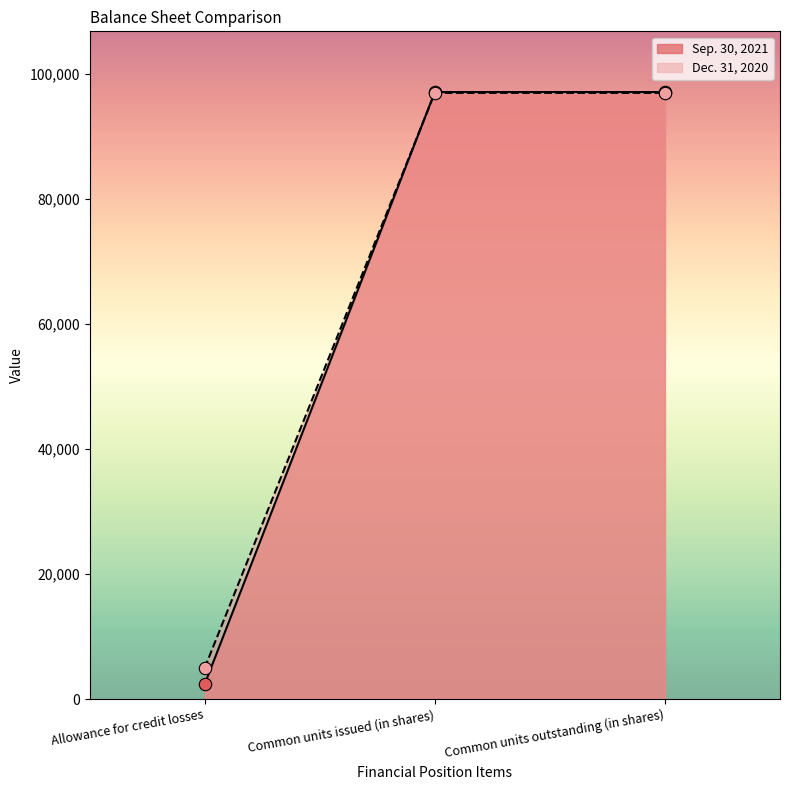

Which series contains the highest Y value?

Sep. 30, 2021